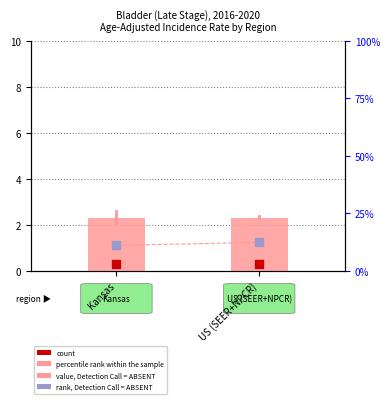

Is the value of value, Detection Call = ABSENT at Kansas greater than the value of percentile rank within the sample at Kansas?

No